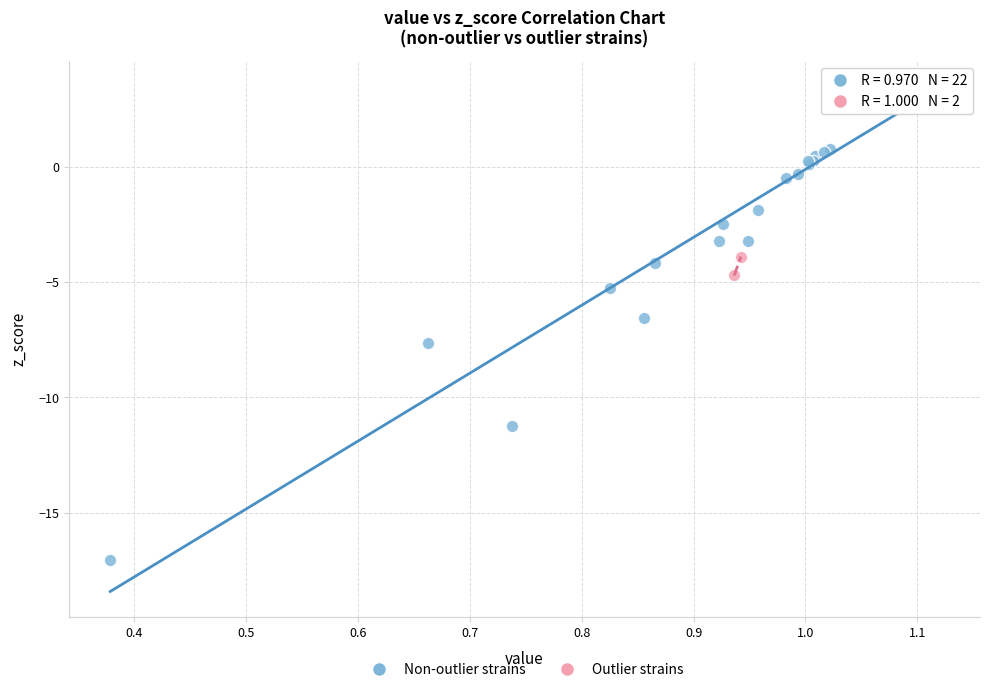

Which series contains the lowest Y value?

Non-outlier strains